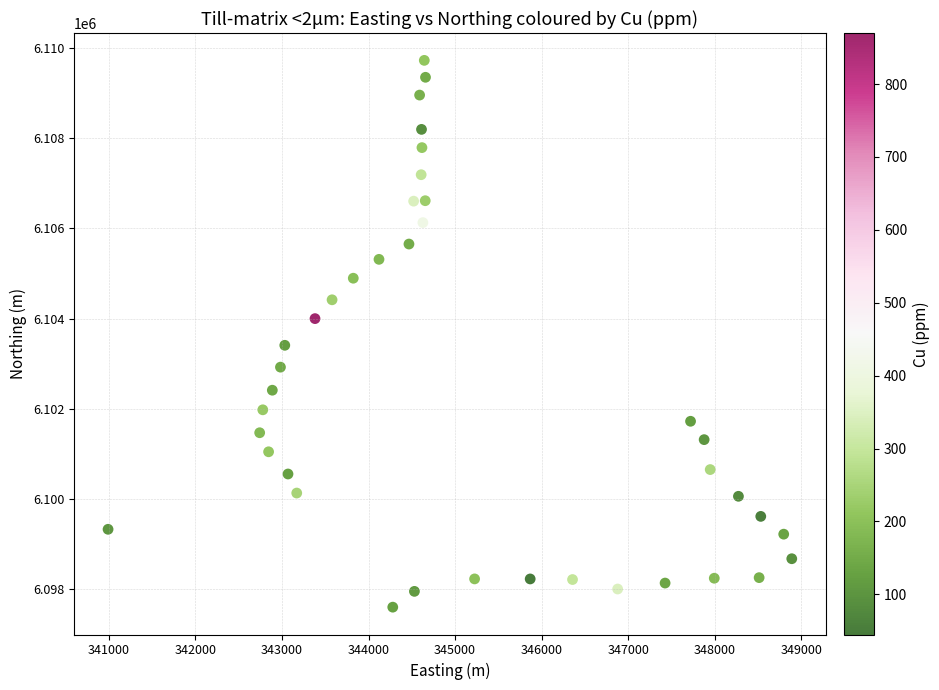

What is the range of X values (max minus min)?

7896